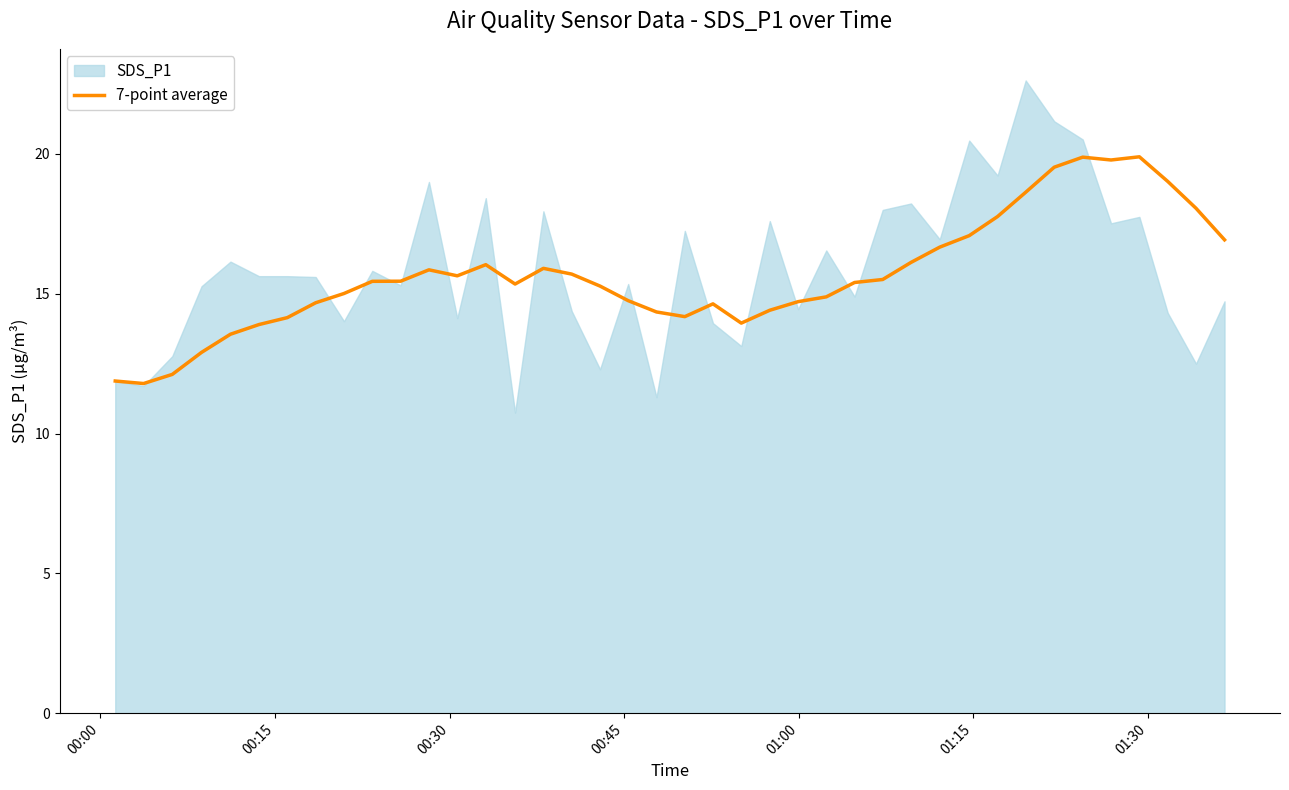

What is the maximum value for 7-point average?

19.9